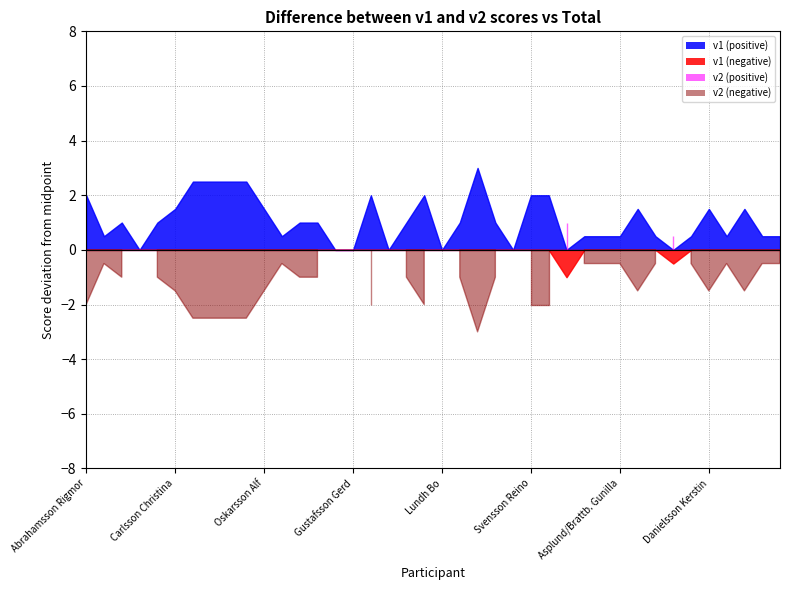

The v2 series shows 3 at Carlsson Evelina. True or false?

False